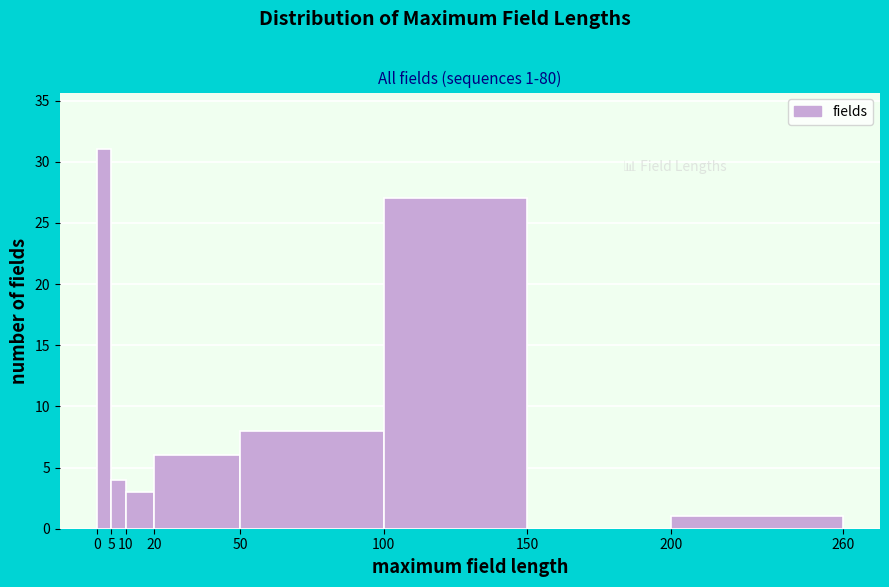

Over which range of the x-axis is the bar tallest?

0 to 5